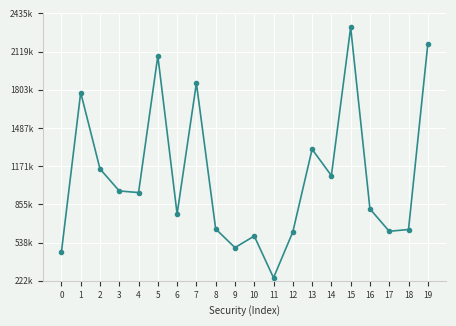

What is the sum of the values at 13 and 18?

1958666.2